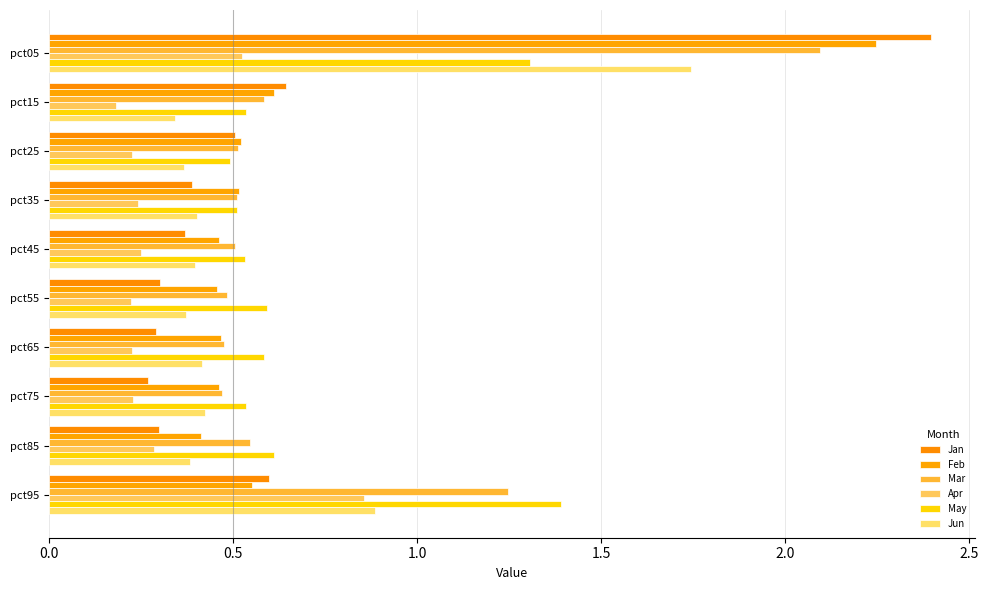

How many series are shown in this chart?

6